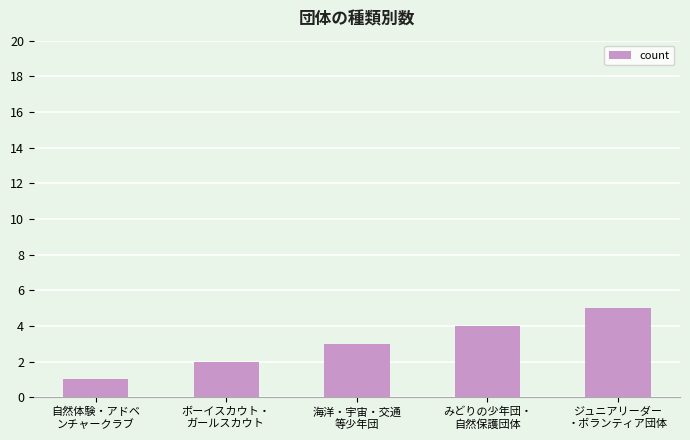

Between 自然体験・アドベ
ンチャークラブ and ジュニアリーダー
・ボランティア団体, which is larger?

ジュニアリーダー
・ボランティア団体